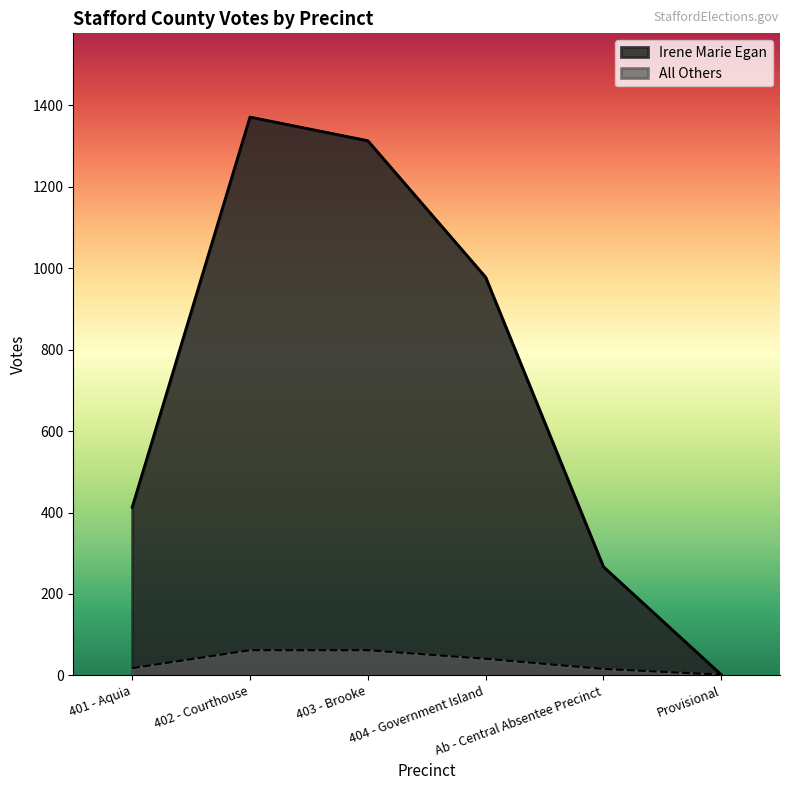

Count the number of data series in this chart.

2